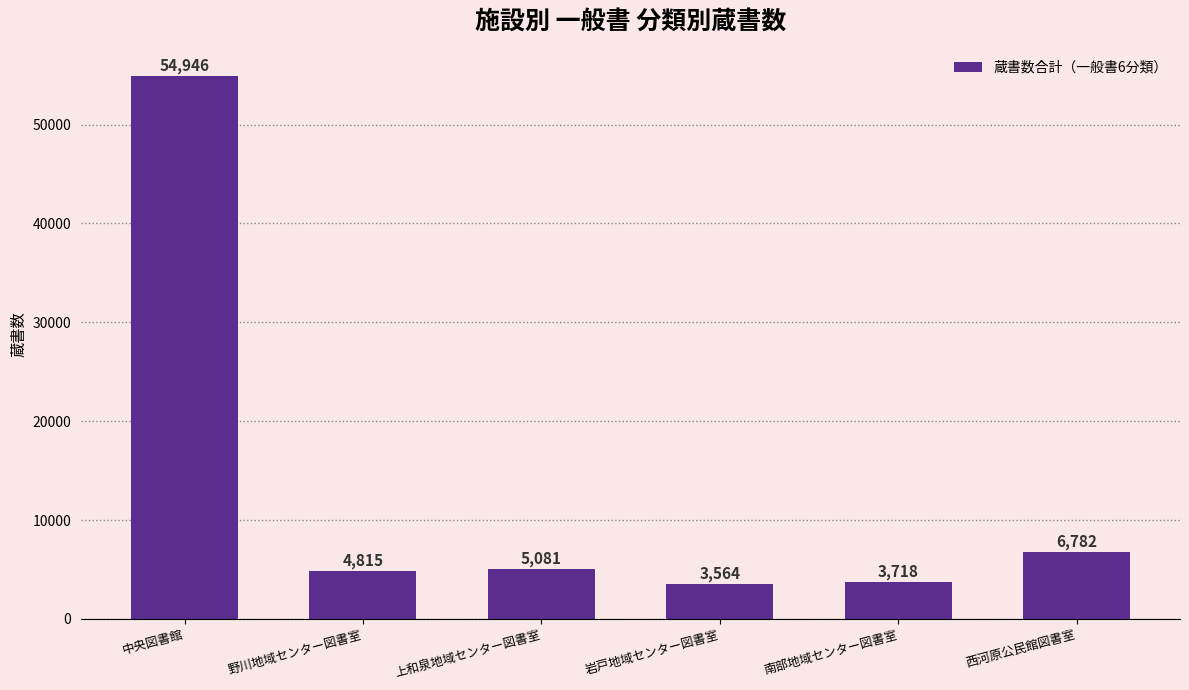

Where is the data nearest to the value 29255?

西河原公民館図書室